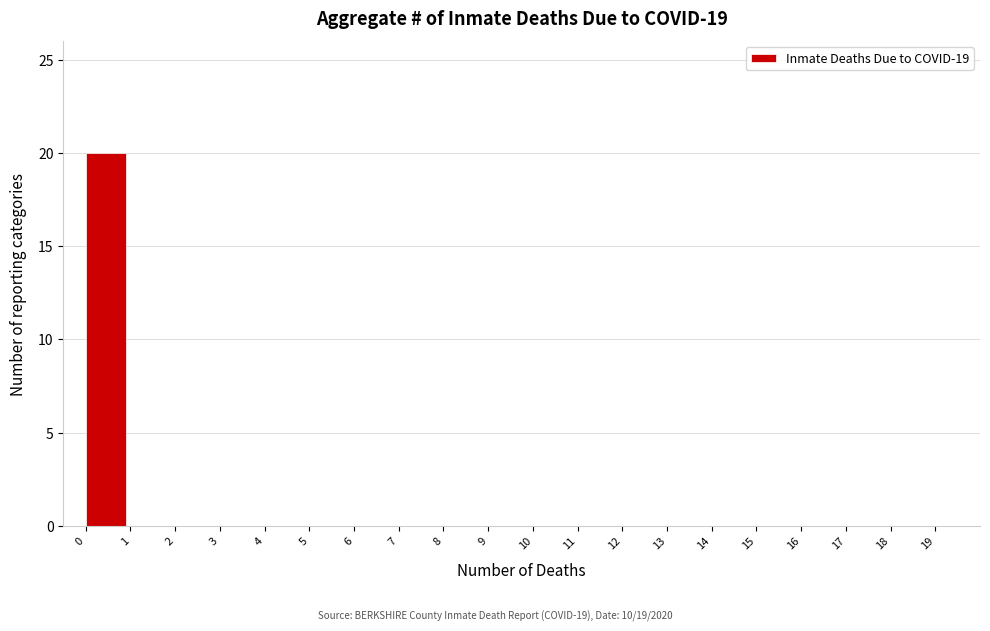

Reading left to right, extract all data points from this chart.

0=20	1=0	2=0	3=0	4=0	5=0	6=0	7=0	8=0	9=0	10=0	11=0	12=0	13=0	14=0	15=0	16=0	17=0	18=0	19=0